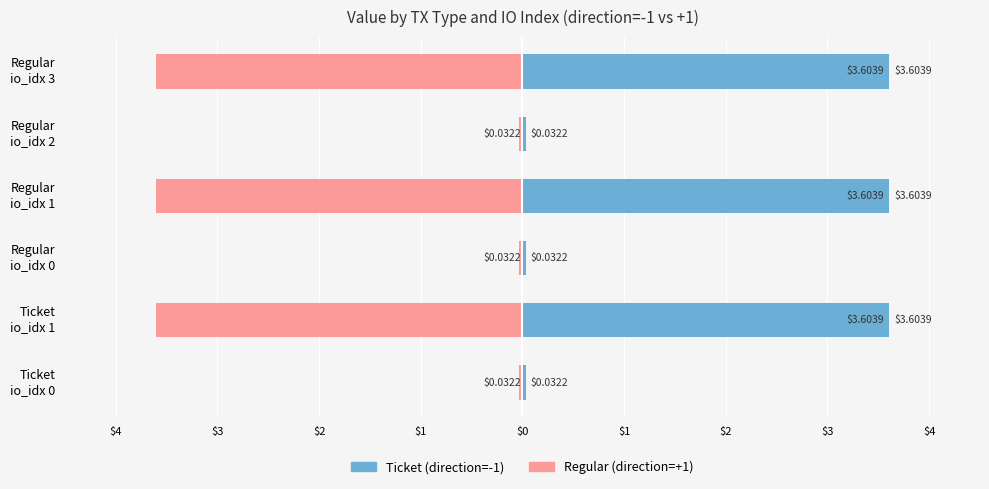

Which series has the widest spread of values?

Ticket (direction=-1)